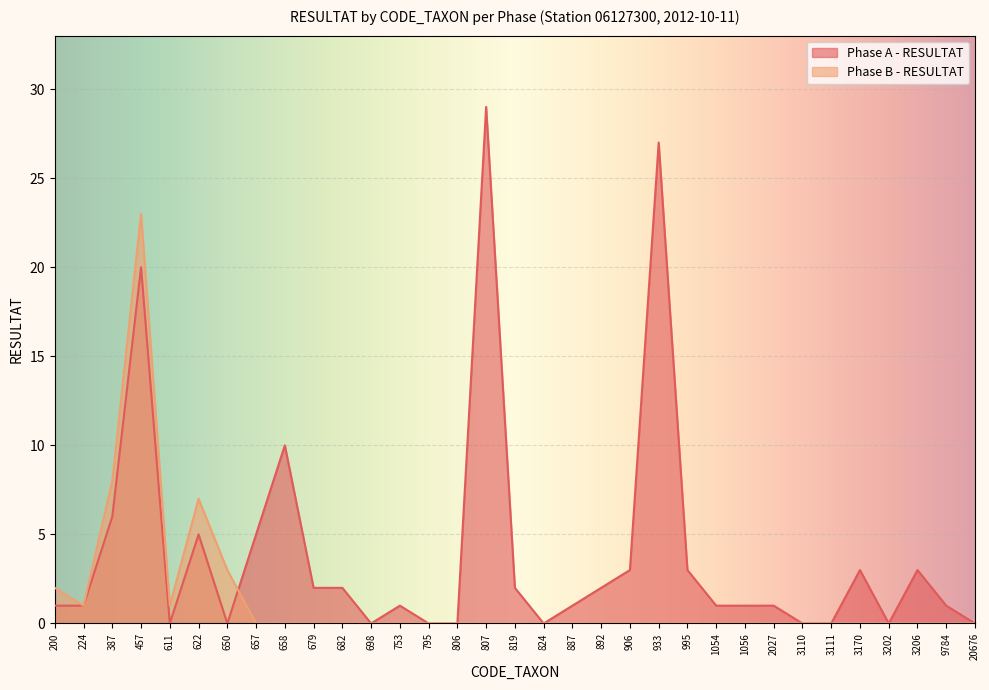

Reading left to right, transcribe all the data shown in this chart.

Phase A - RESULTAT: 200=1	224=1	387=6	457=20	611=0	622=5	650=0	657=5	658=10	679=2	682=2	698=0	753=1	795=0	806=0	807=29	819=2	824=0	887=1	892=2	906=3	933=27	995=3	1054=1	1056=1	2027=1	3110=0	3111=0	3170=3	3202=0	3206=3	9784=1	20676=0
Phase B - RESULTAT: 200=2	224=1	387=8	457=23	611=1	622=7	650=3	657=0	658=0	679=0	682=0	698=0	753=0	795=0	806=0	807=0	819=0	824=0	887=0	892=0	906=0	933=0	995=0	1054=0	1056=0	2027=0	3110=0	3111=0	3170=0	3202=0	3206=0	9784=0	20676=0